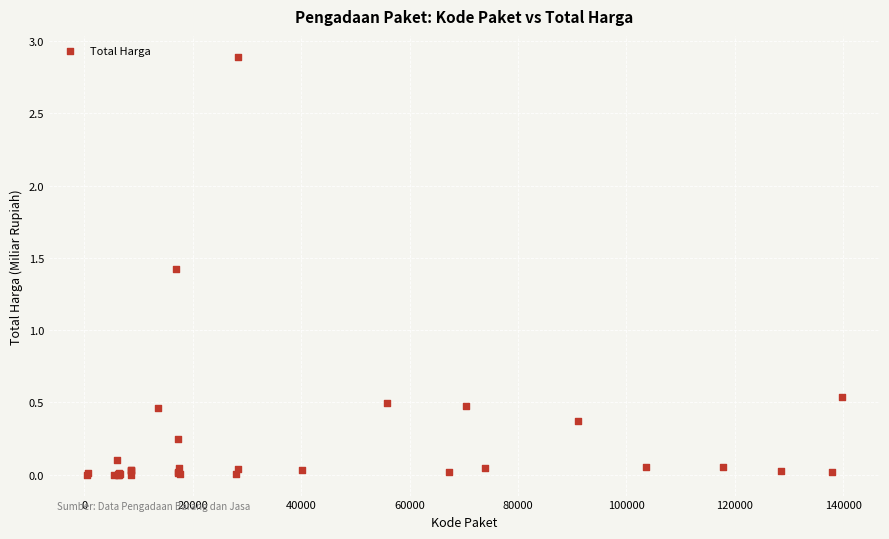

What Y value in the scatter plot is closest to 1?

1.4